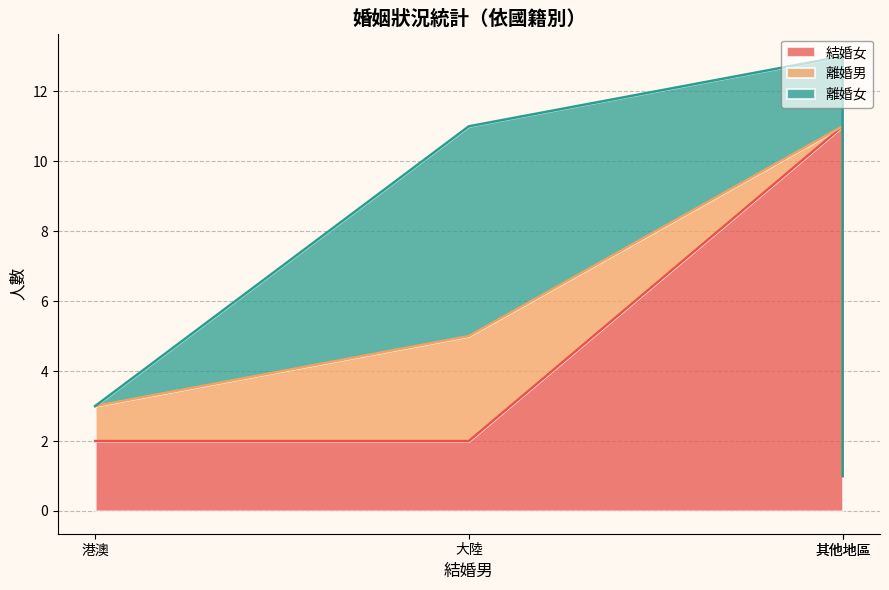

List the series in order of their overall mean, lowest first.

離婚男, 離婚女, 結婚女